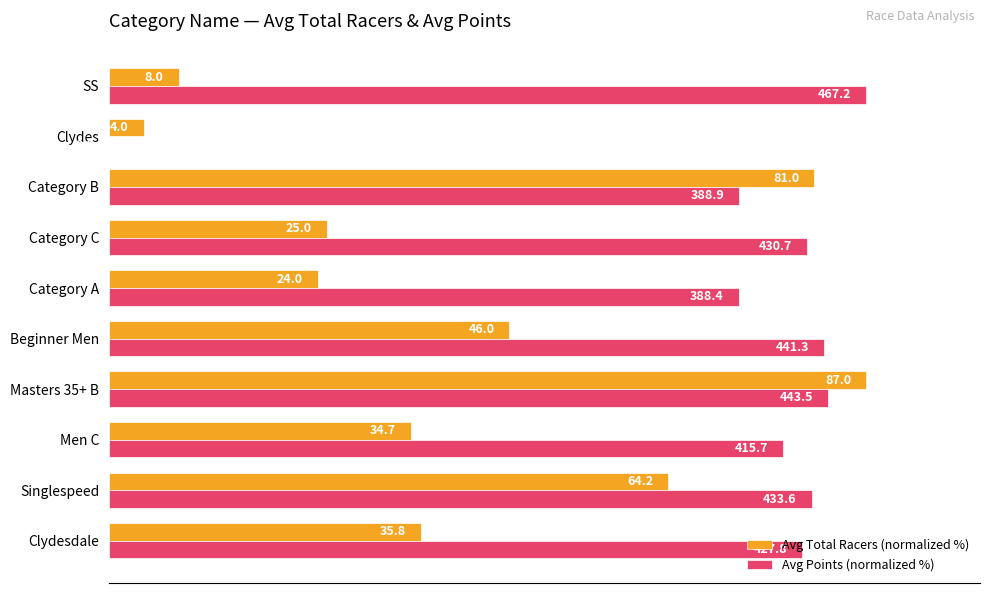

Rank the series by their average value, from highest to lowest.

Avg Points (normalized %), Avg Total Racers (normalized %)